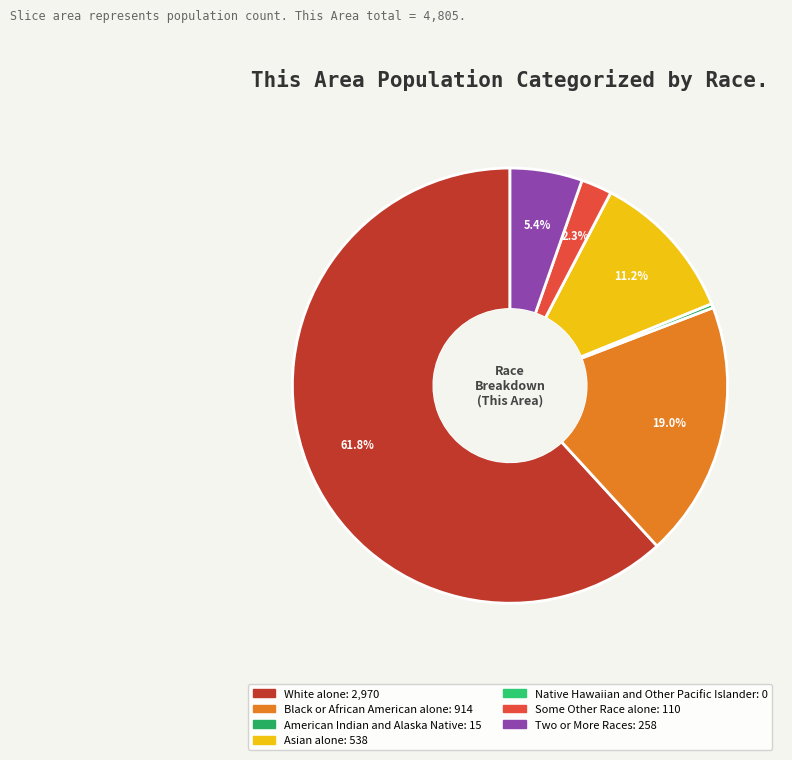

What is the largest slice in the pie chart?

White alone